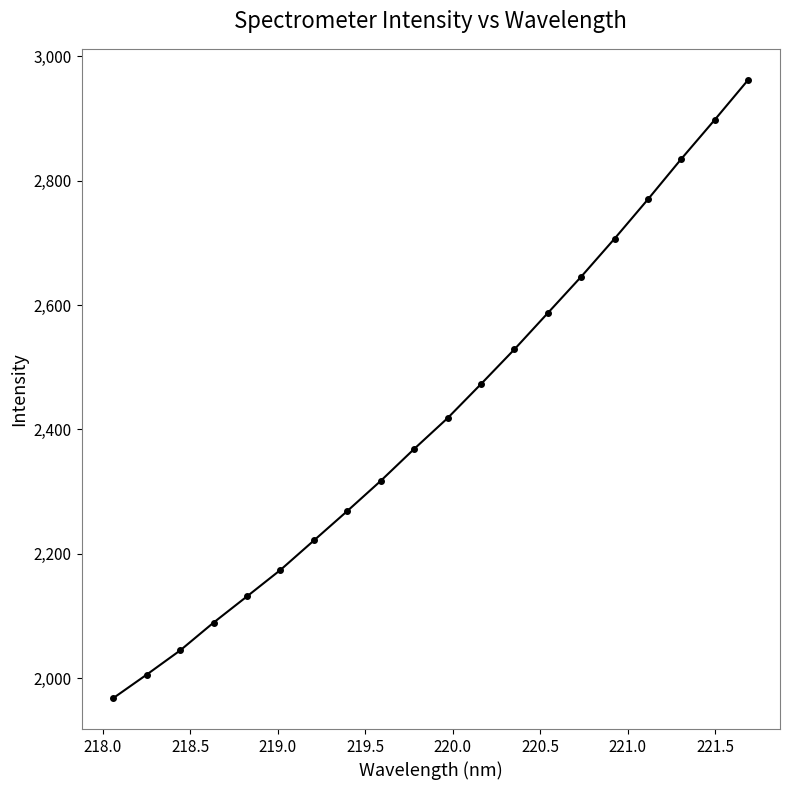

Reading left to right, extract all data points from this chart.

1967.8	2005.6	2044.5	2089.3	2131.5	2174.0	2221.4	2268.8	2317.3	2368.6	2418.2	2473.0	2528.8	2587.3	2645.8	2707.0	2770.3	2835.4	2898.2	2962.4